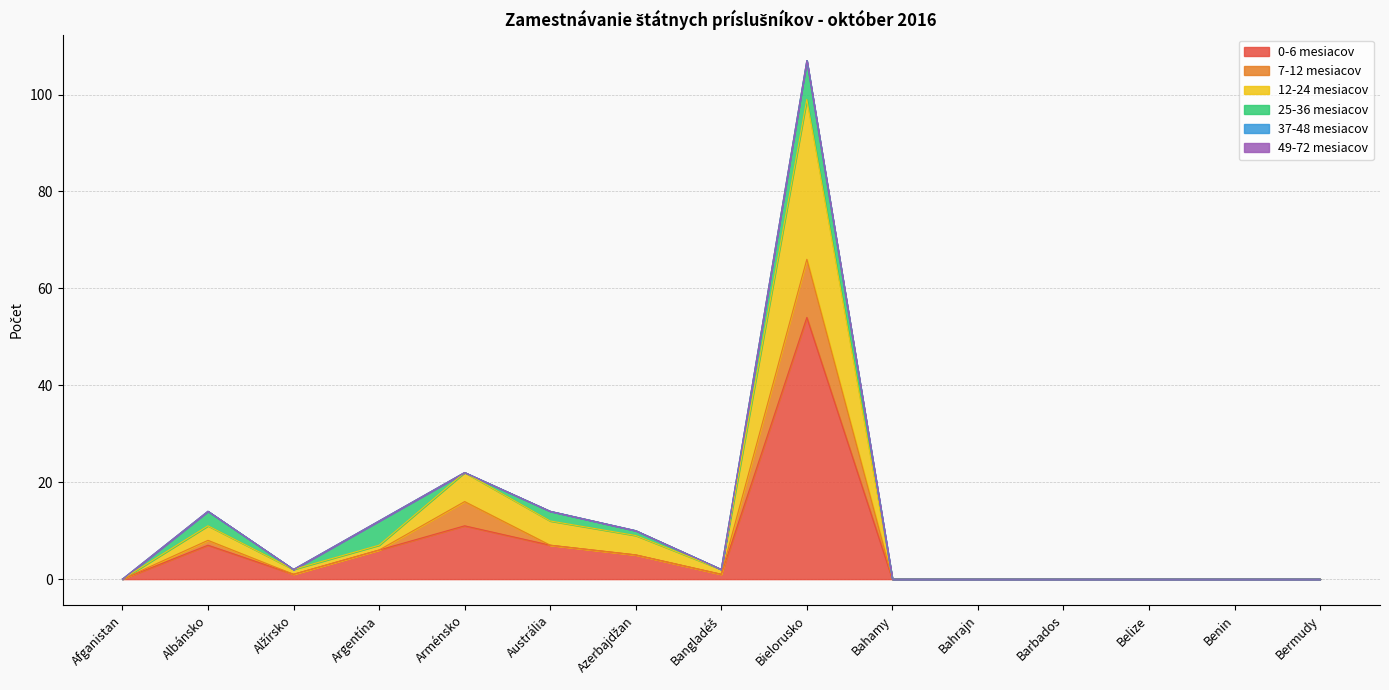

Rank the series by their maximum value, from lowest to highest.

37-48 mesiacov, 49-72 mesiacov, 25-36 mesiacov, 7-12 mesiacov, 12-24 mesiacov, 0-6 mesiacov